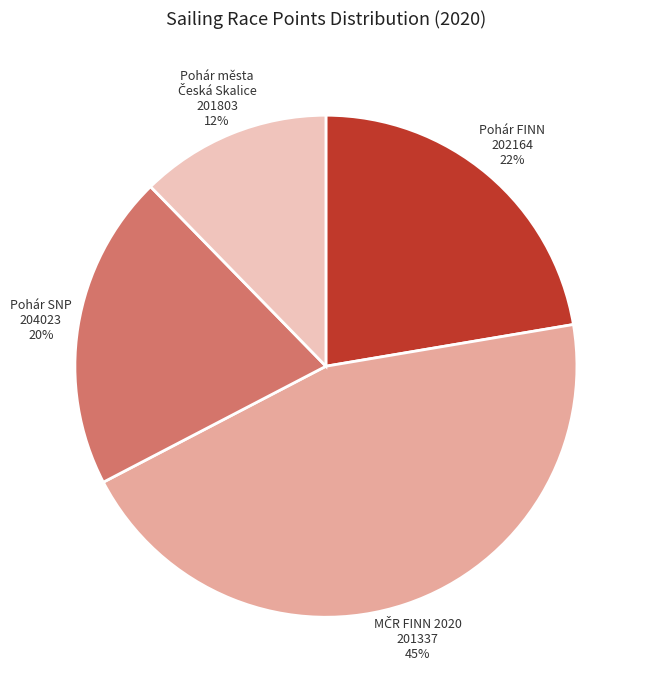

To the nearest percent, what percentage of the pie is Pohár SNP 204023 20%?

20%